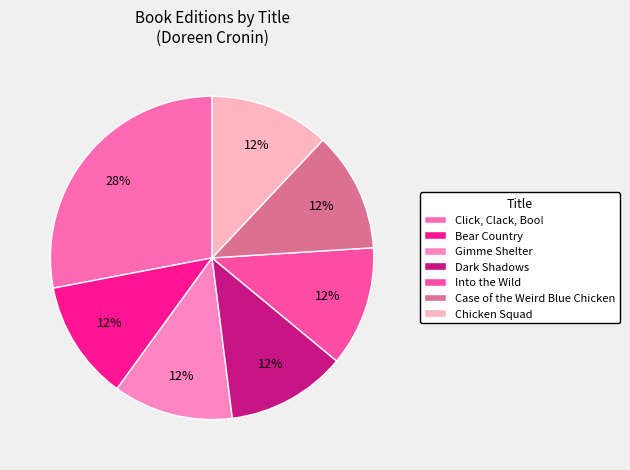

How many segments does this pie chart have?

7